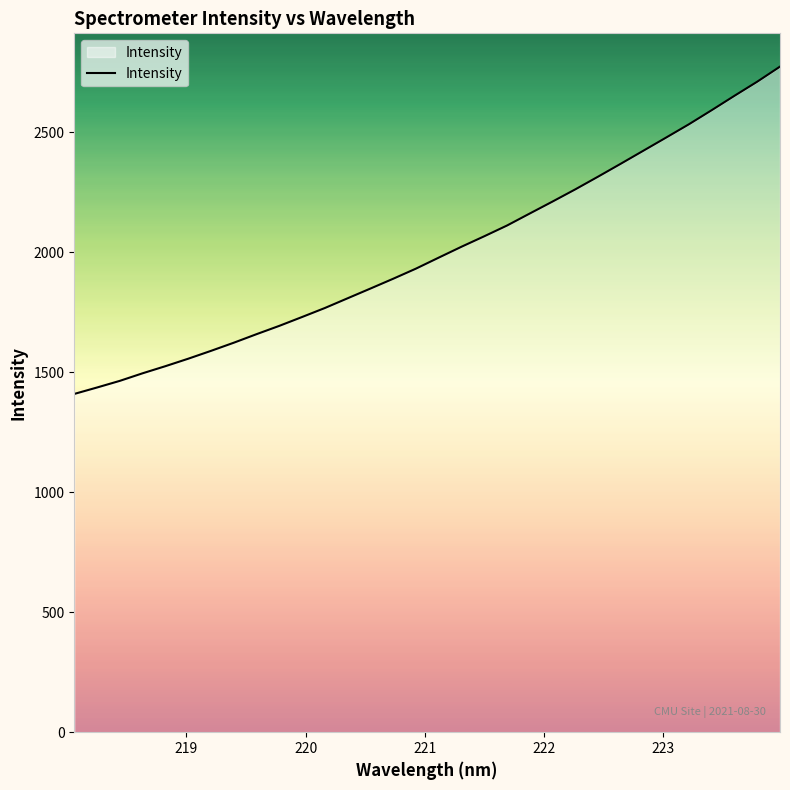

What is the greatest value displayed?

2774.5